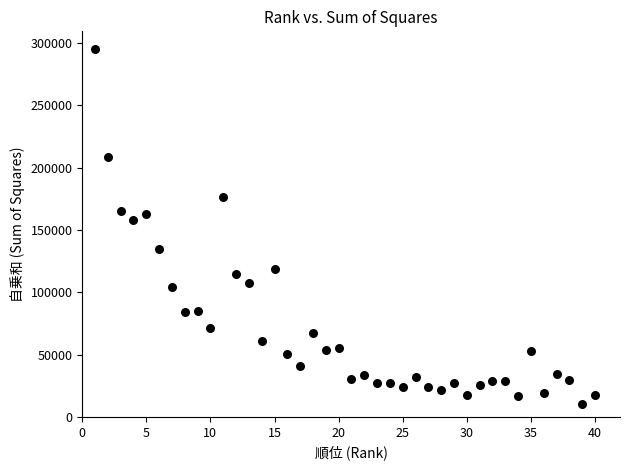

What is the range of X values (max minus min)?

39